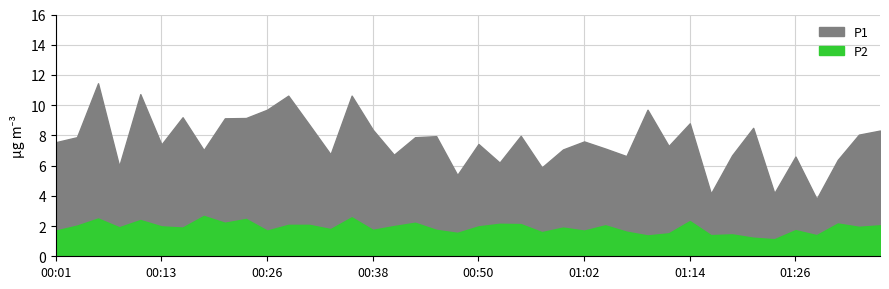

What are all the series names shown in the legend?

P1, P2